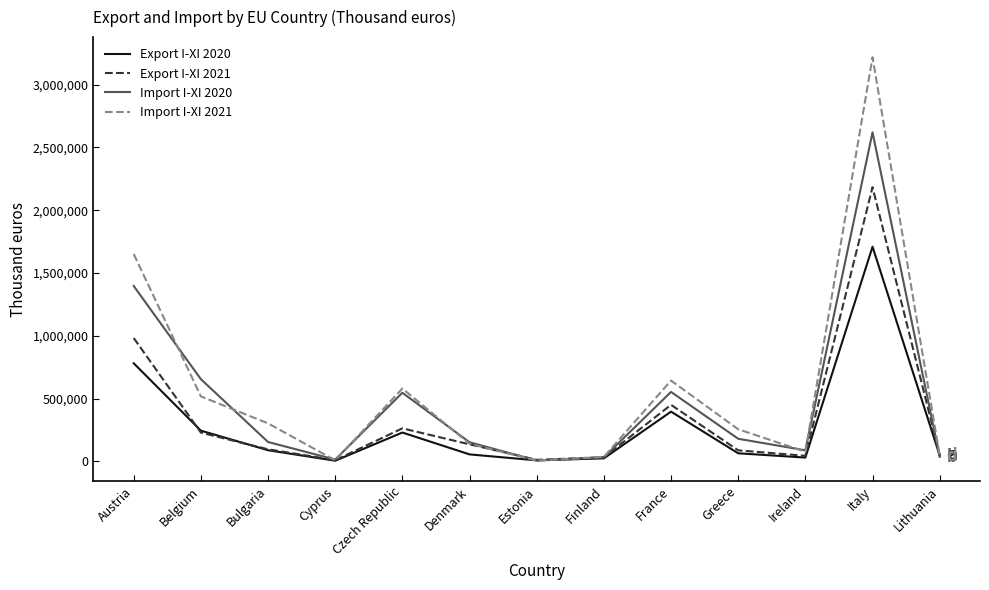

The Export I-XI 2020 series shows 511601 at Austria. True or false?

False